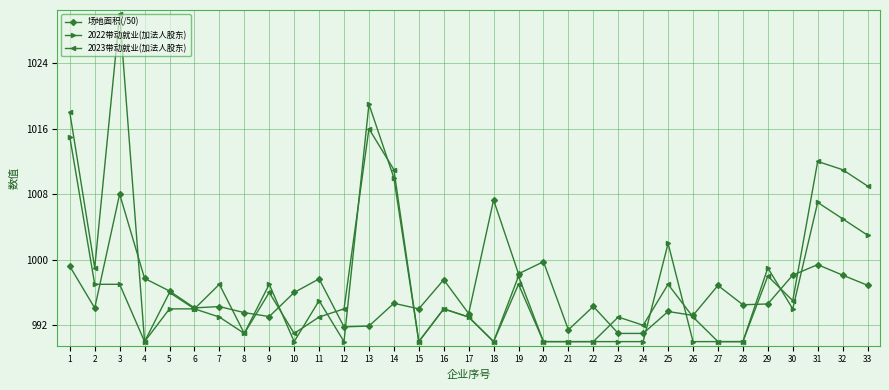

What is the value of the 场地面积(/50) point at the 31st from the left?

999.4